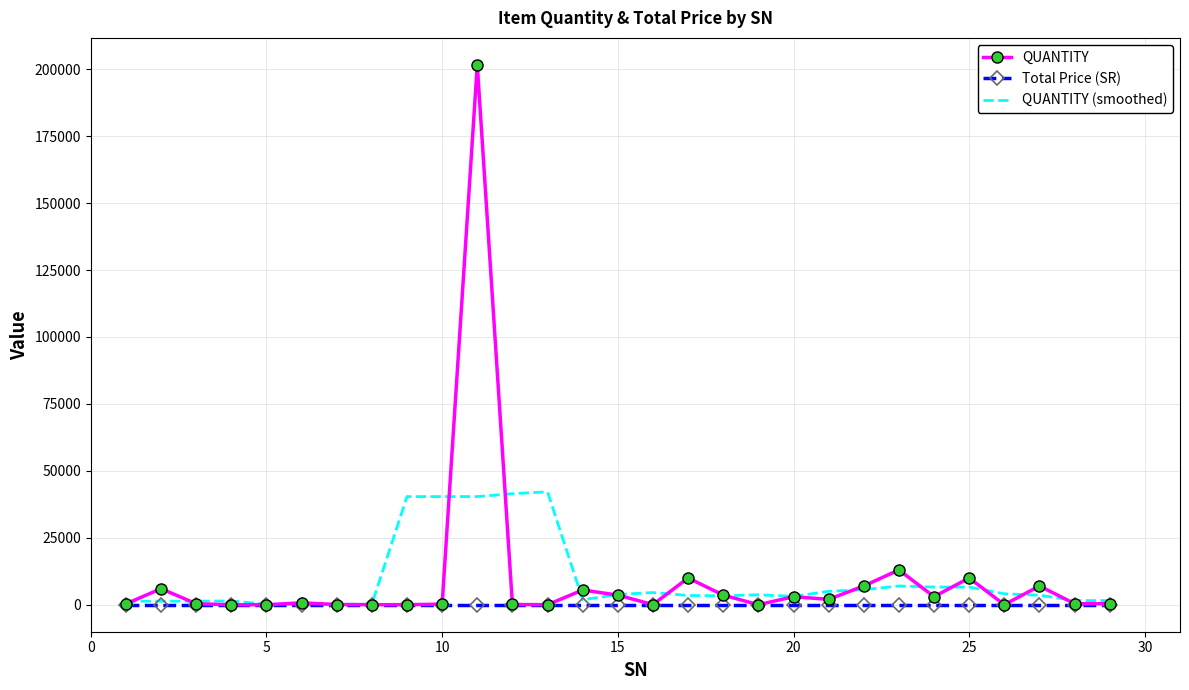

Which series has the widest spread of values?

QUANTITY